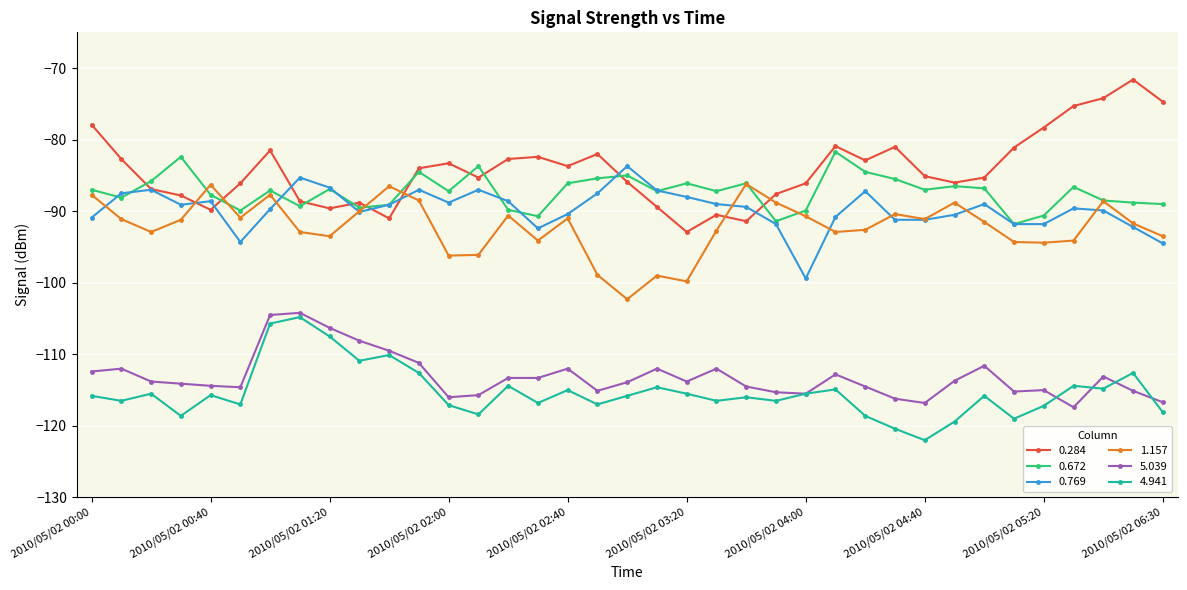

What is the greatest value displayed?

-71.6